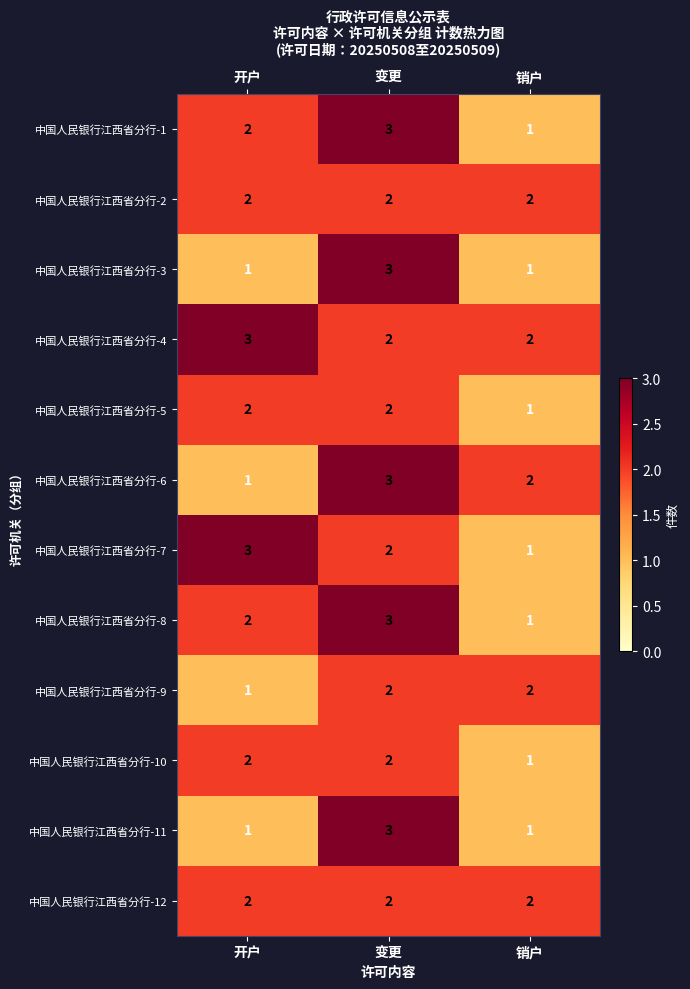

Between 开户 and 销户, which series saw the biggest shift?

中国人民银行江西省分行-7